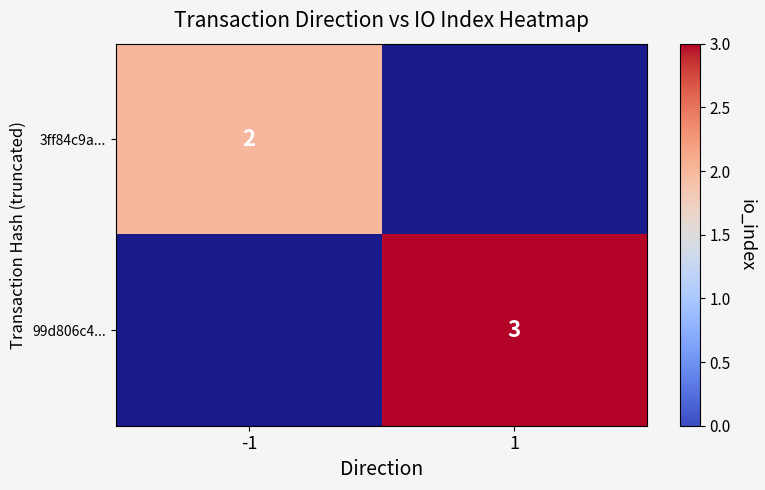

The 99d806c4... series shows 2 at 1. True or false?

False